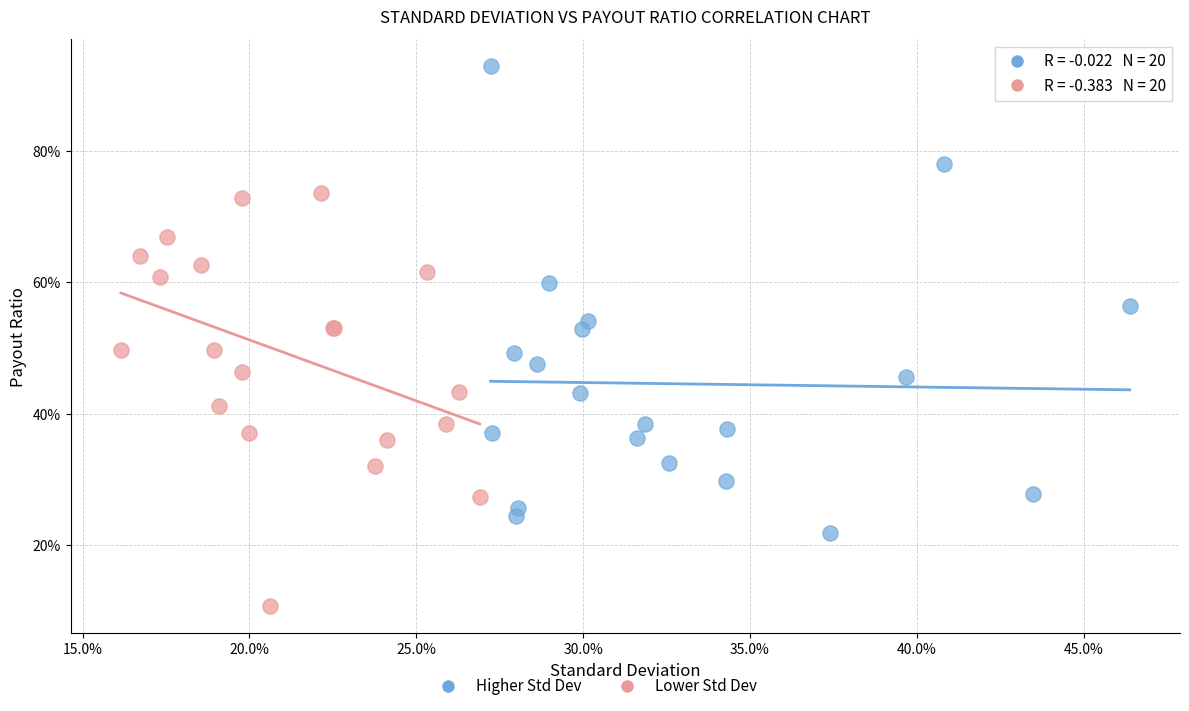

Which series contains the highest Y value?

Higher Std Dev